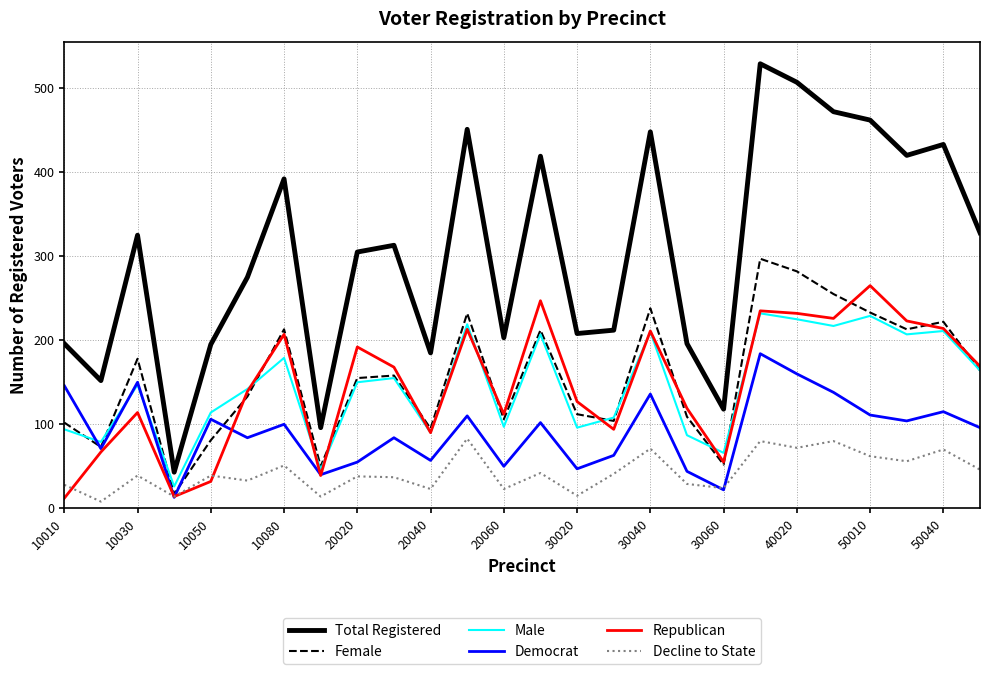

True or false: Democrat and Male cross at least once.

True